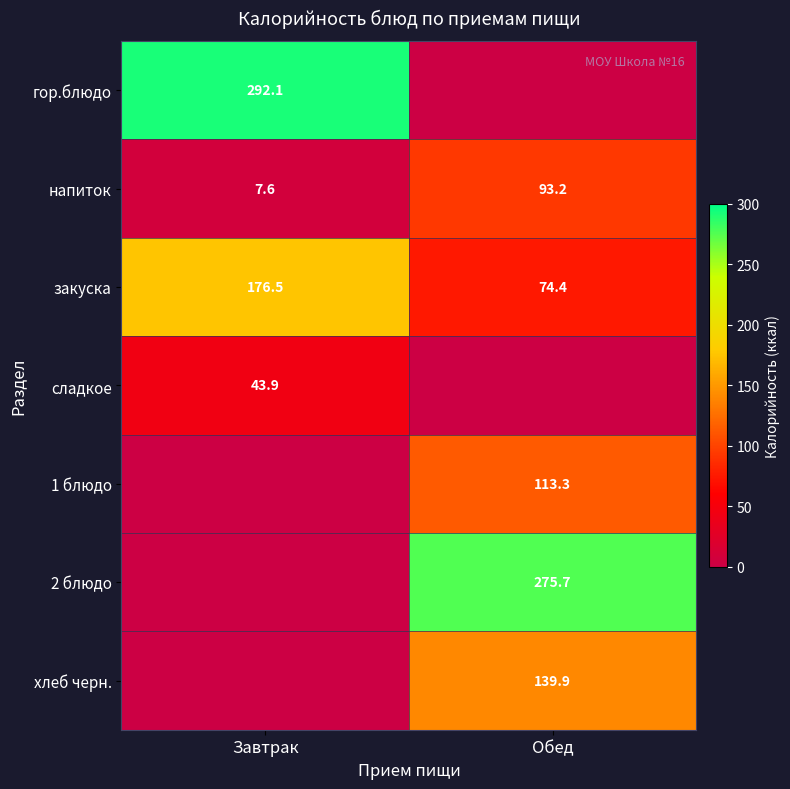

At which label is закуска closest to 125?

Обед